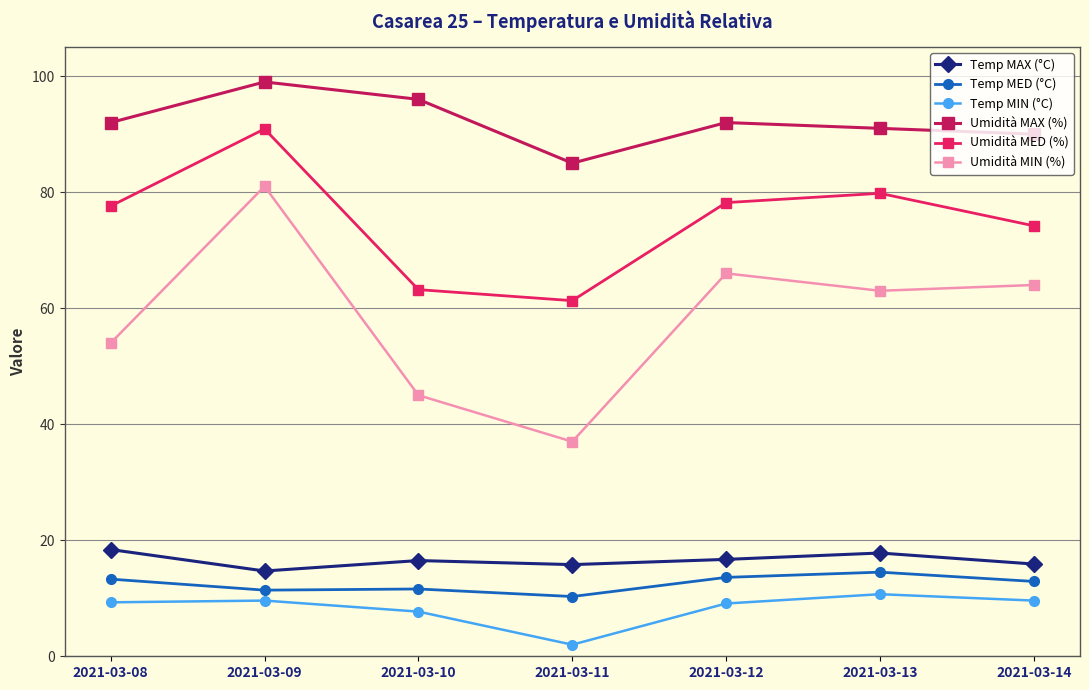

True or false: Temp MIN (°C) and Umidità MIN (%) cross at least once.

False